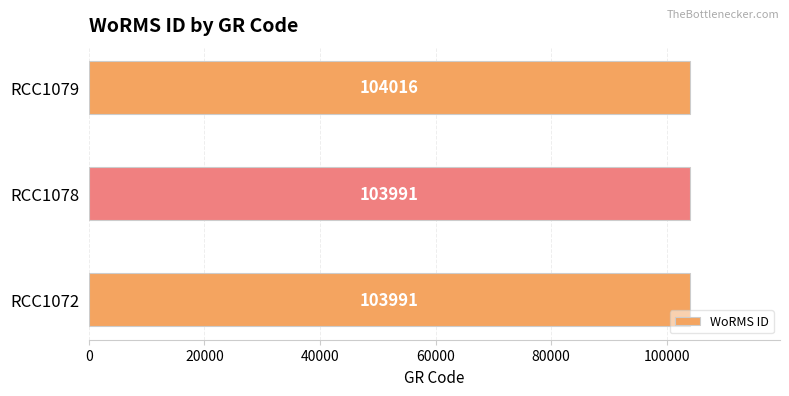

The value at RCC1078 is 103991. True or false?

True